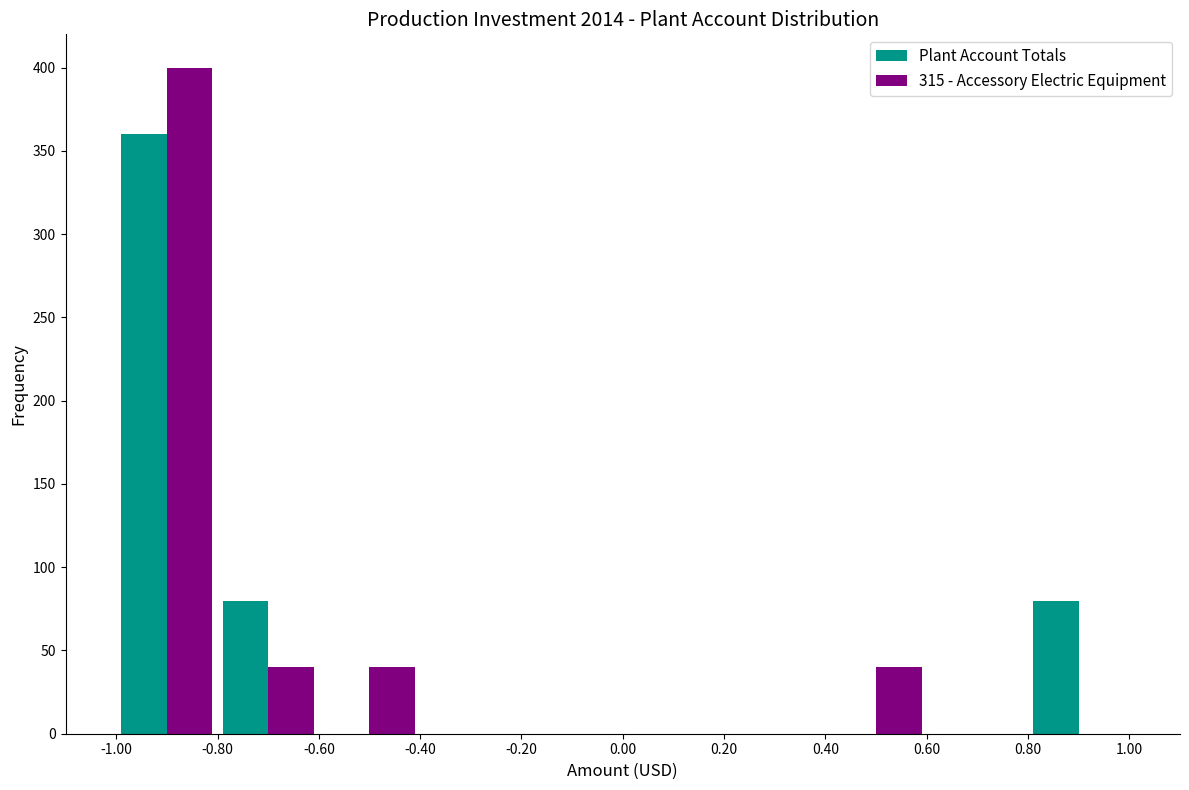

Reading left to right, transcribe this chart: for each range on the x-axis, give the height of each series' bar. The values are not printed on the chart, so give them approximately, as read against the axis.

-1.00 to -0.80: Plant Account Totals=360	315 - Accessory Electric Equipment=400
-0.80 to -0.60: Plant Account Totals=80	315 - Accessory Electric Equipment=40
-0.60 to -0.40: Plant Account Totals=0	315 - Accessory Electric Equipment=40
-0.40 to -0.20: Plant Account Totals=0	315 - Accessory Electric Equipment=0
-0.20 to 0.00: Plant Account Totals=0	315 - Accessory Electric Equipment=0
0.00 to 0.20: Plant Account Totals=0	315 - Accessory Electric Equipment=0
0.20 to 0.40: Plant Account Totals=0	315 - Accessory Electric Equipment=0
0.40 to 0.60: Plant Account Totals=0	315 - Accessory Electric Equipment=40
0.60 to 0.80: Plant Account Totals=0	315 - Accessory Electric Equipment=0
0.80 to 1.00: Plant Account Totals=80	315 - Accessory Electric Equipment=0